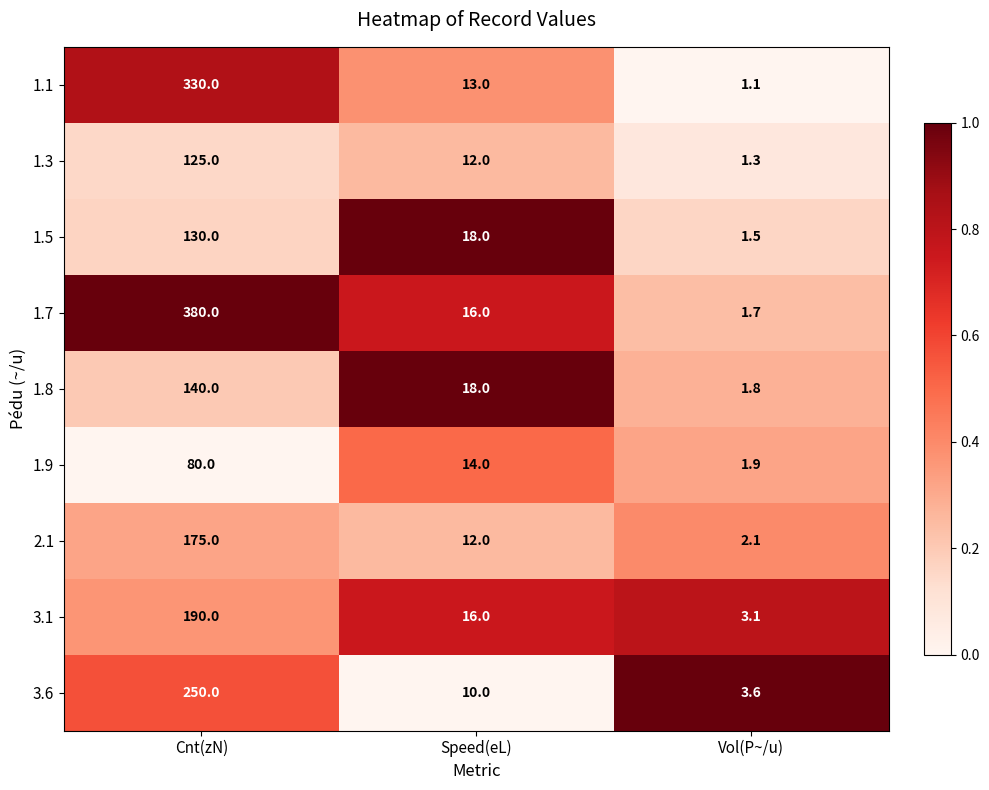

Rank the series by their maximum value, from highest to lowest.

1.7, 1.1, 3.6, 3.1, 2.1, 1.8, 1.5, 1.3, 1.9